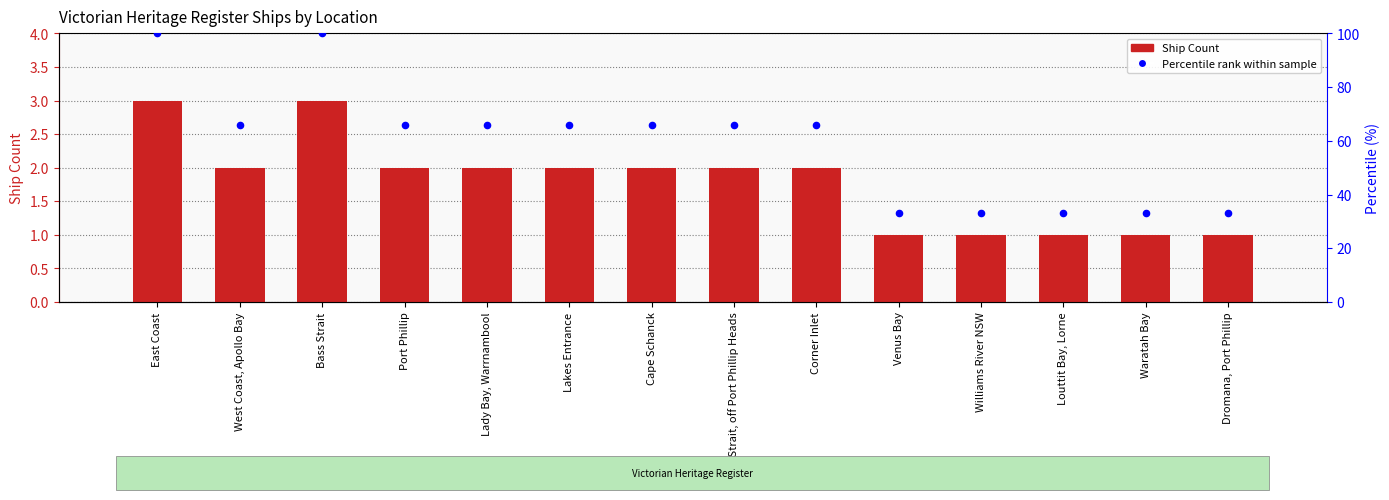

What are all the series names shown in the legend?

Ship Count, Percentile rank